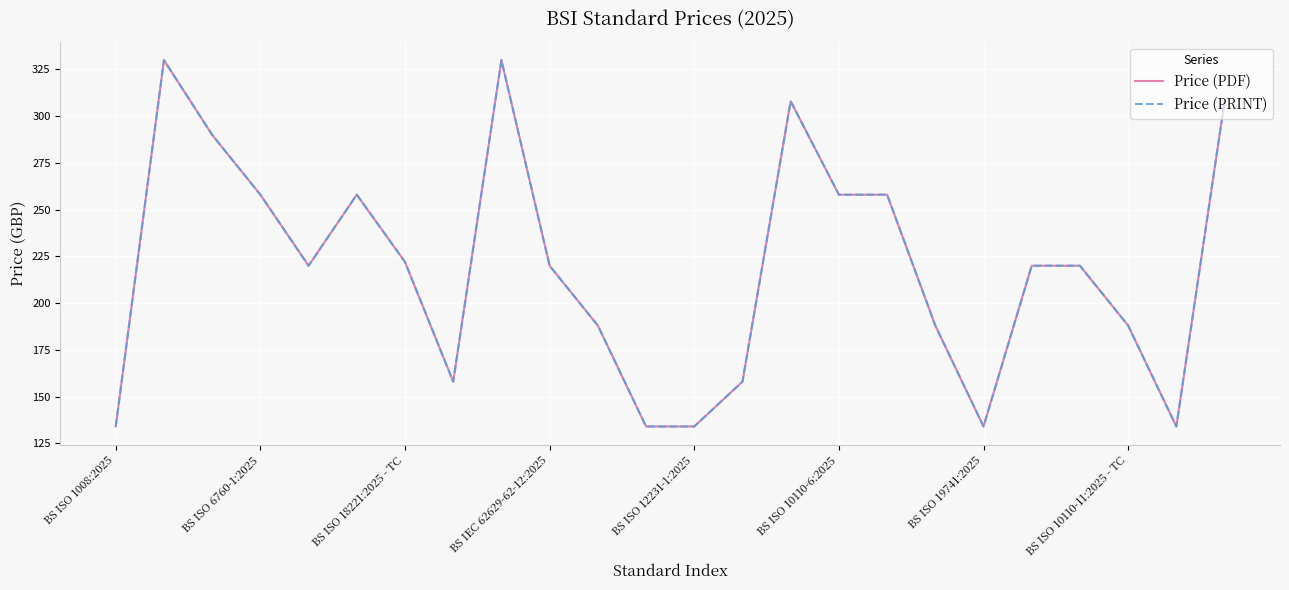

Does the chart display data point markers on the line(s)?

No